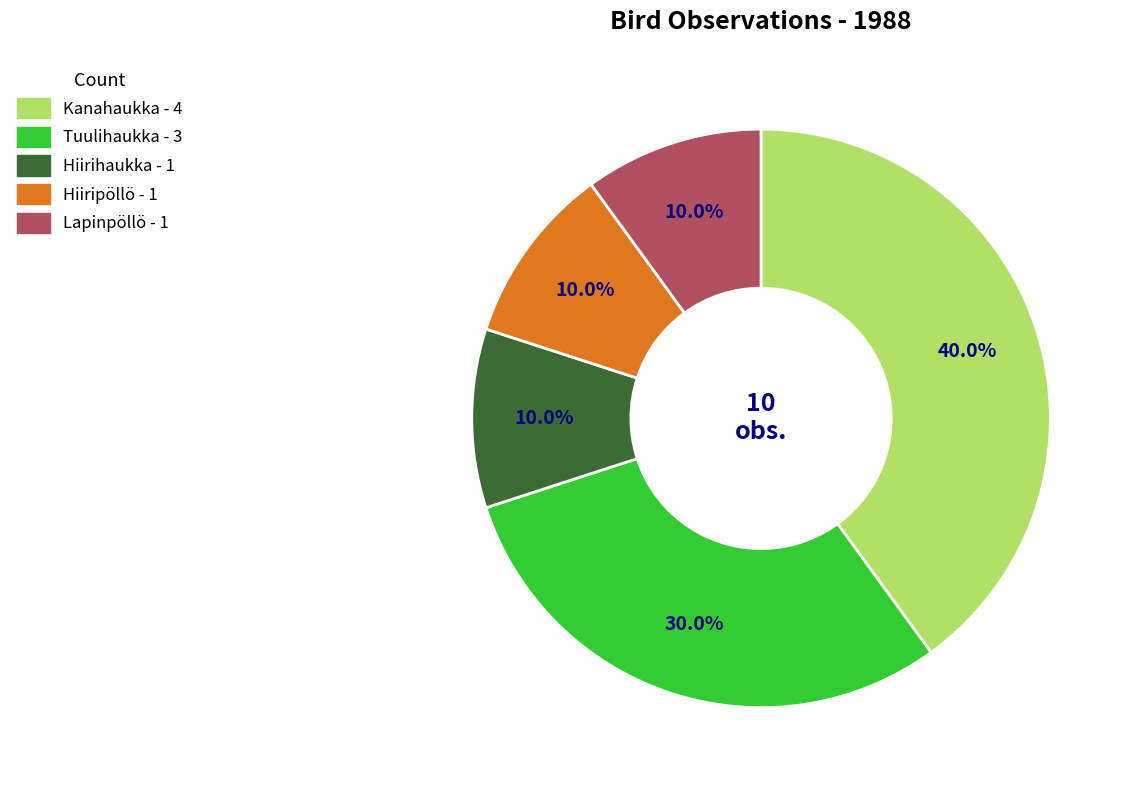

Is it true that Tuulihaukka is 30% of the pie?

True